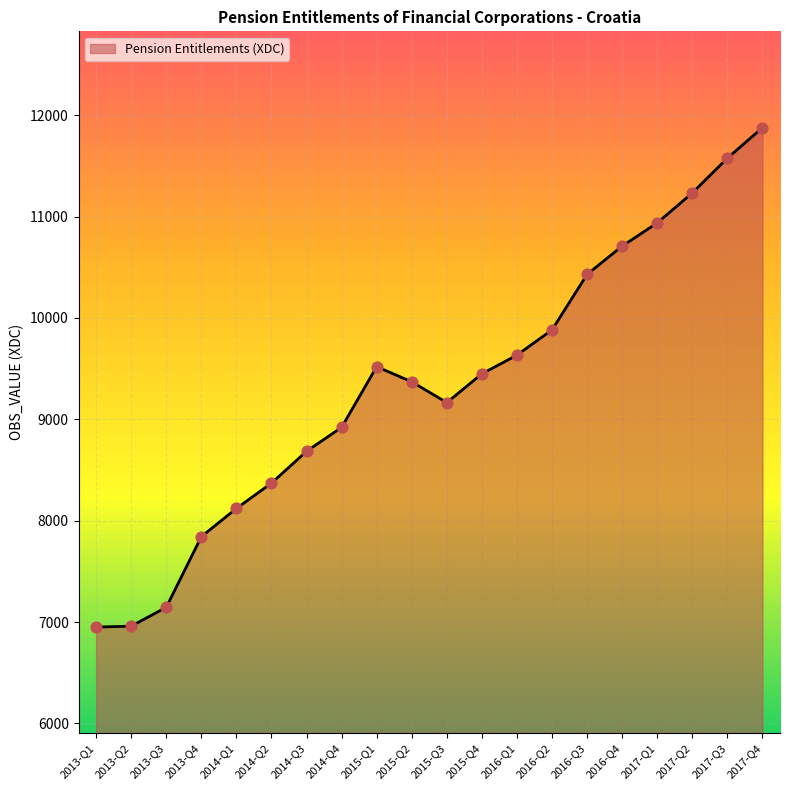

What is the change in value from 2014-Q3 to 2017-Q1?

+2252.8